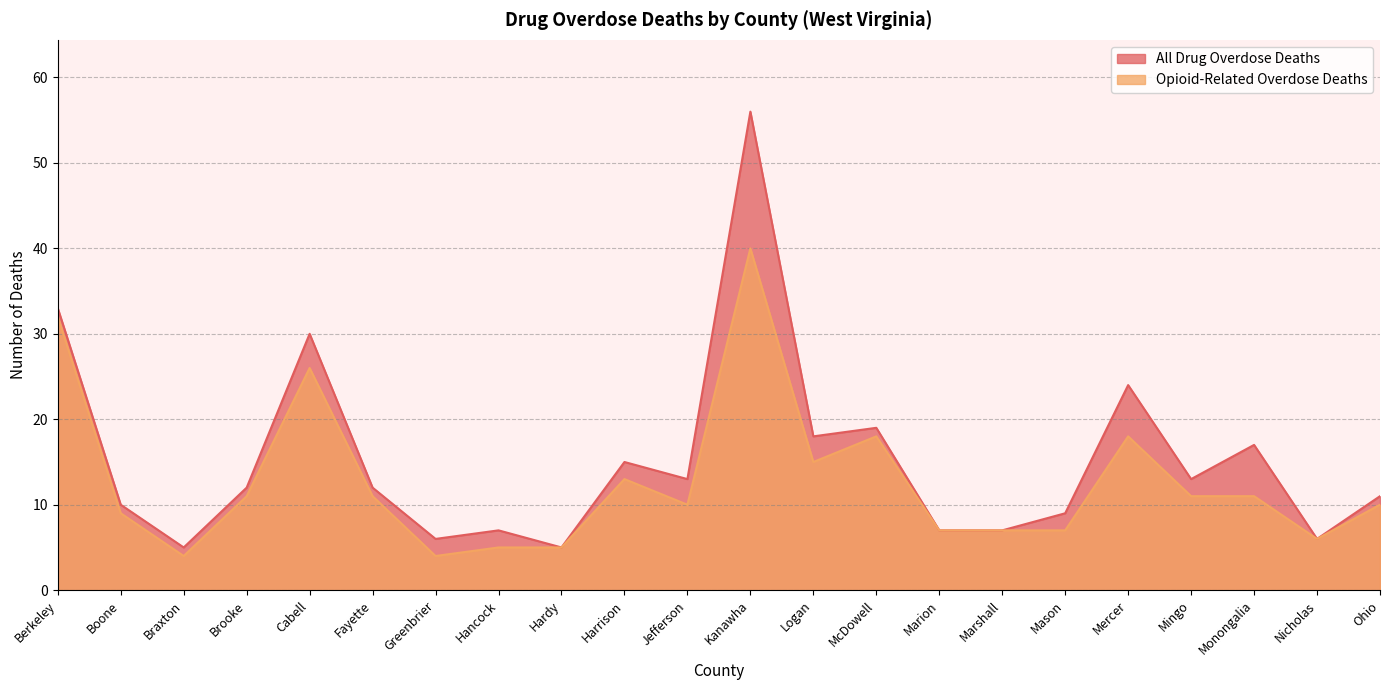

Where is Opioid-Related Overdose Deaths nearest to the value 22?

Cabell